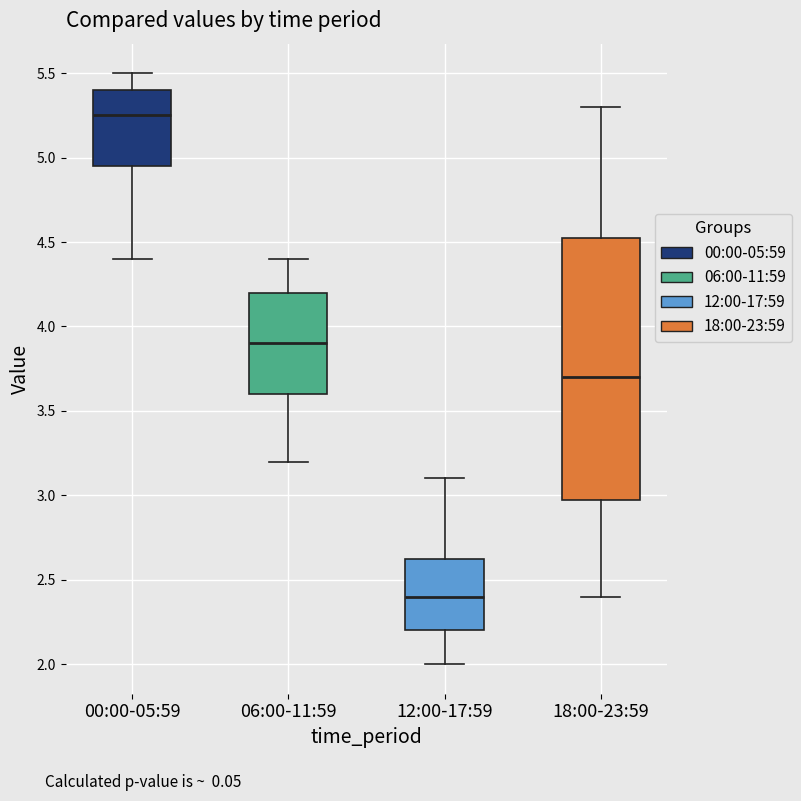

Which box is the tallest, from its lower edge to its upper edge?

18:00-23:59